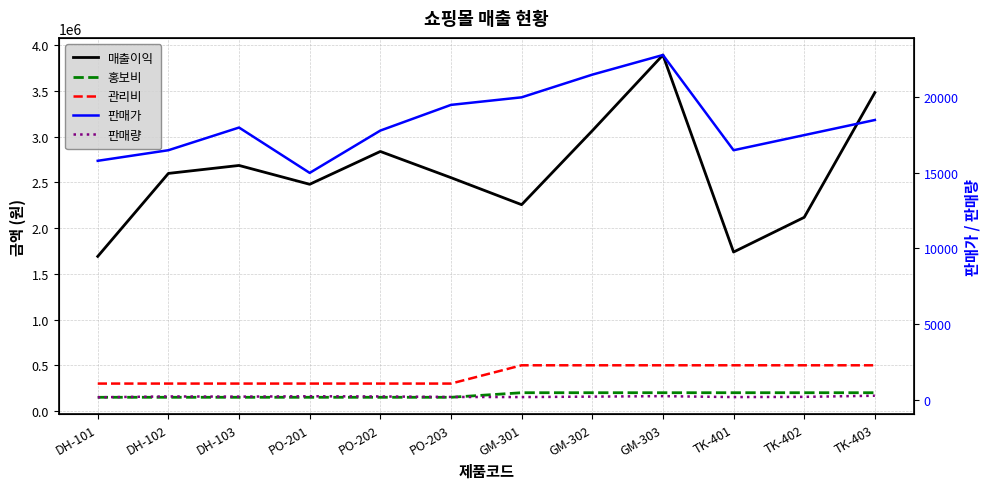

Where is the first local minimum for 판매량?

DH-103